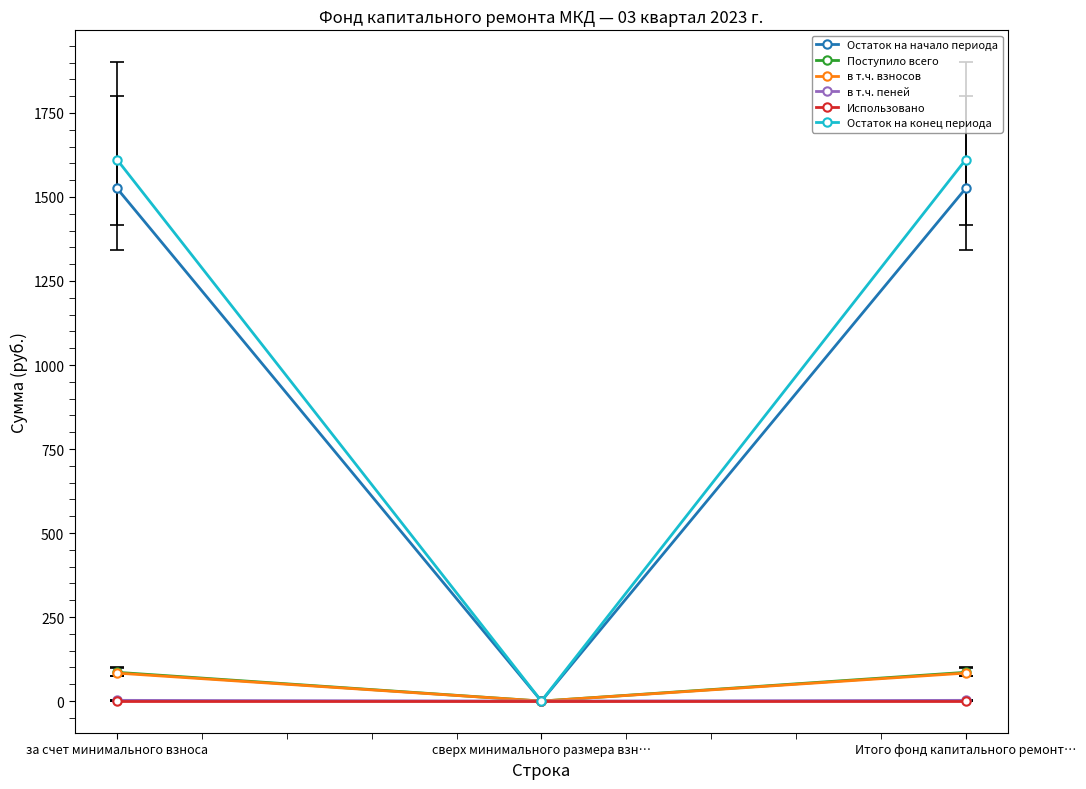

The value of Остаток на конец периода at сверх минимального размера взн… is 0.0. True or false?

True